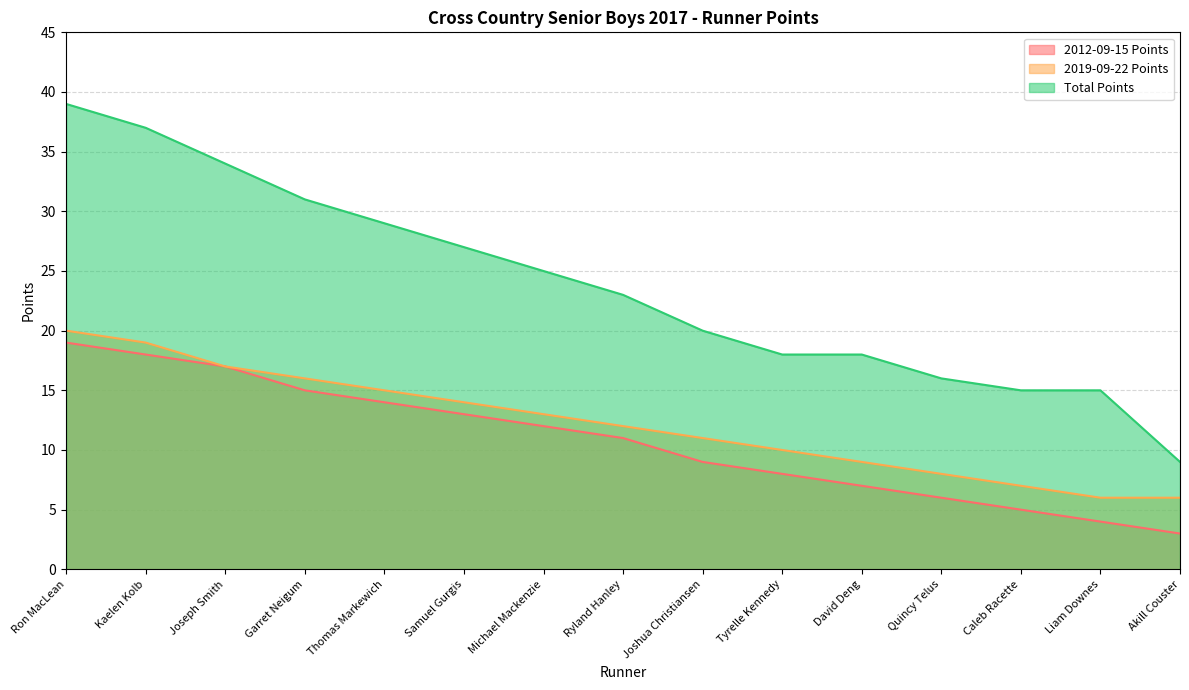

What is the value of the 2019-09-22 Points point at the 11th from the left?

9